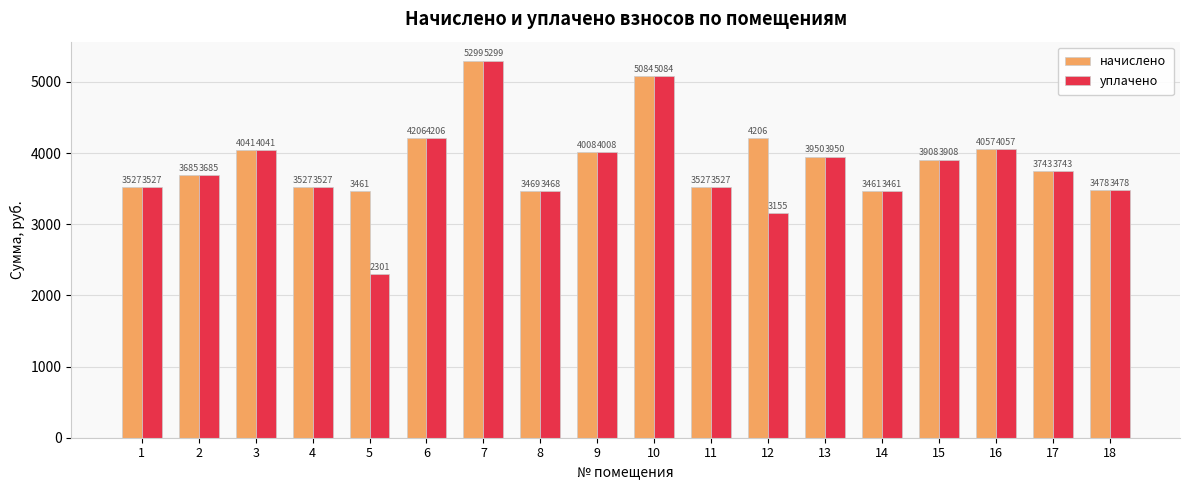

What is the spread (max minus min) of values at 12?

1051.6